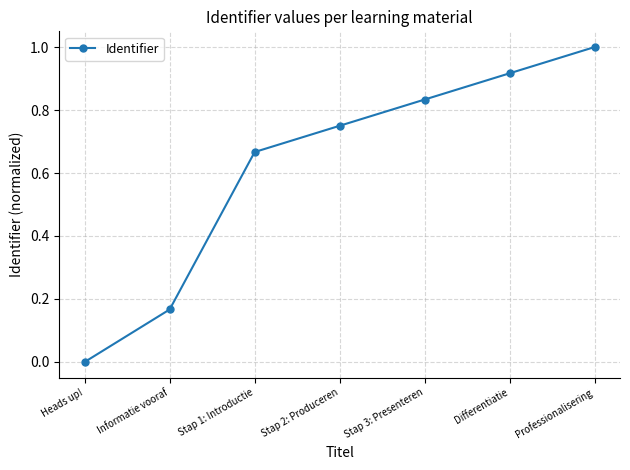

True or false: there are more than 0 points higher than both neighbors.

False